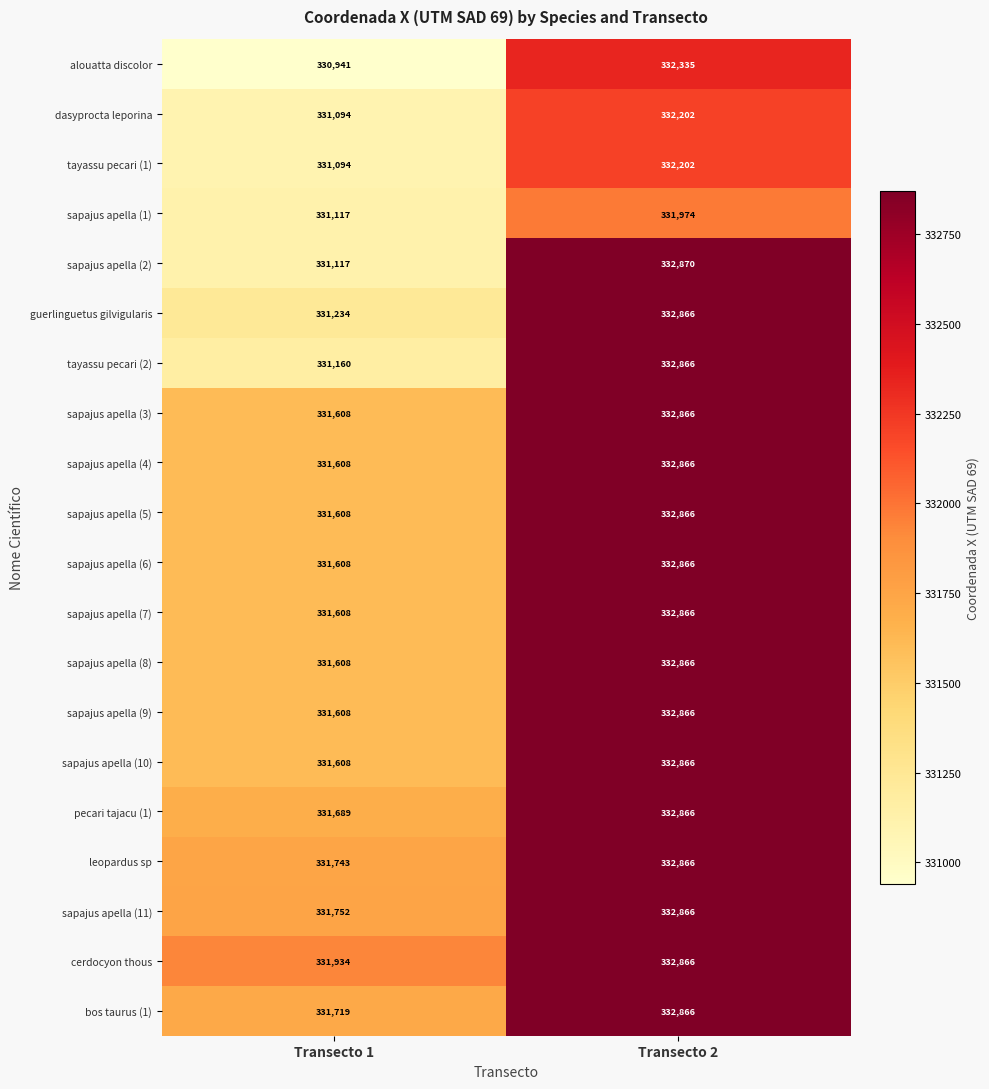

The sapajus apella (7) series shows 470666 at Transecto 1. True or false?

False